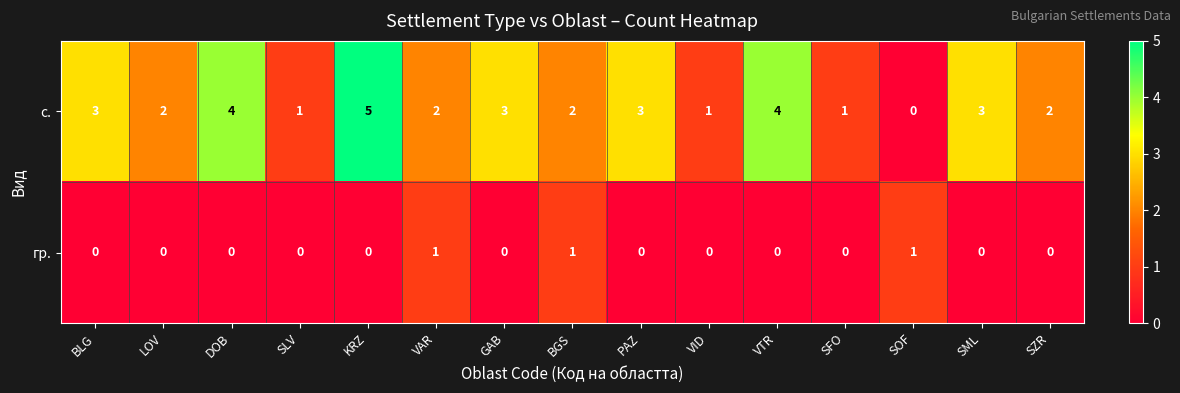

What is the total value across all series at DOB?

4